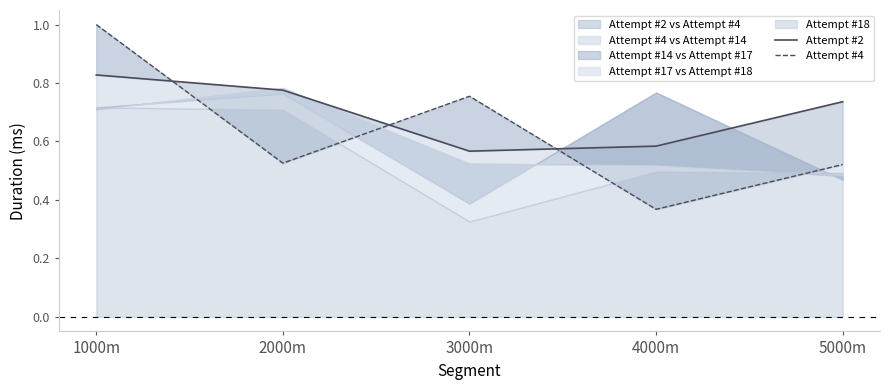

List the series in order of their overall mean, highest first.

Attempt #2, Attempt #4